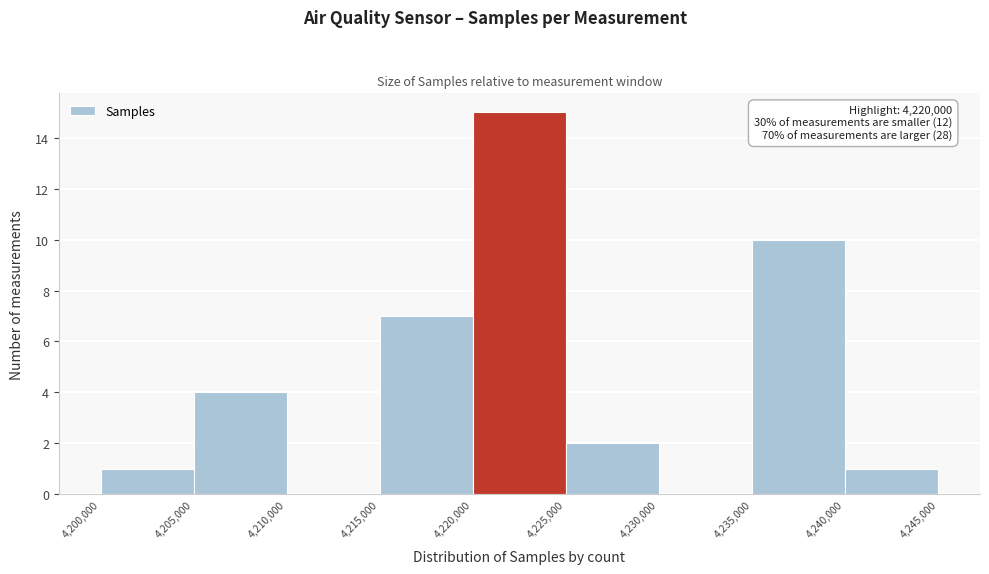

Which range on the x-axis has the tallest bar?

4,220,000 to 4,225,000